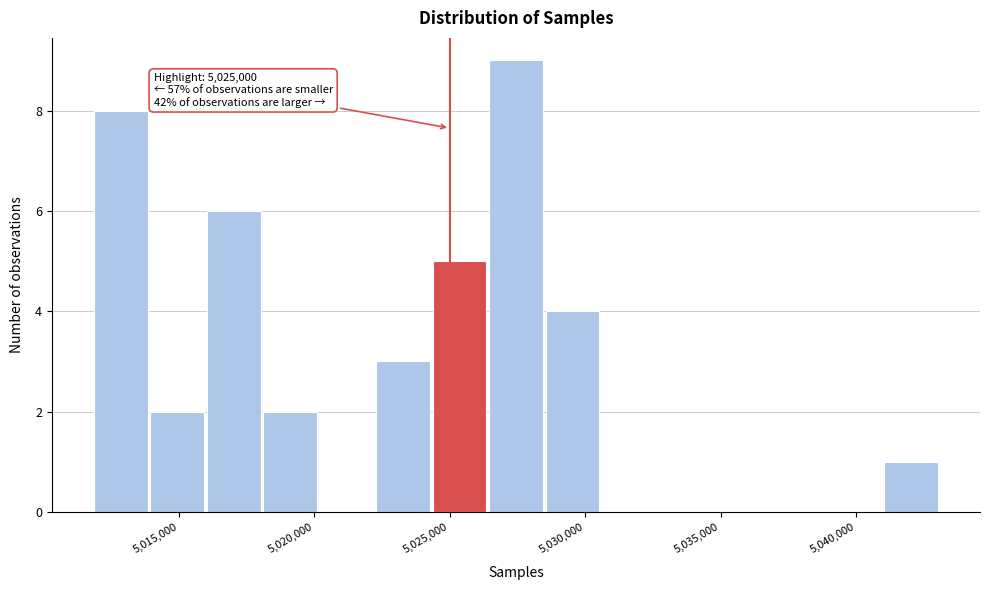

Which range on the x-axis has the tallest bar?

5026500 to 5028500